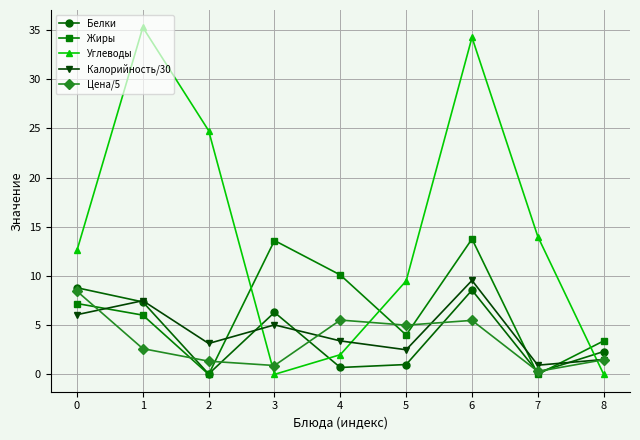

Which series ends up on top after the final intersection of Калорийность/30 and Углеводы?

Калорийность/30